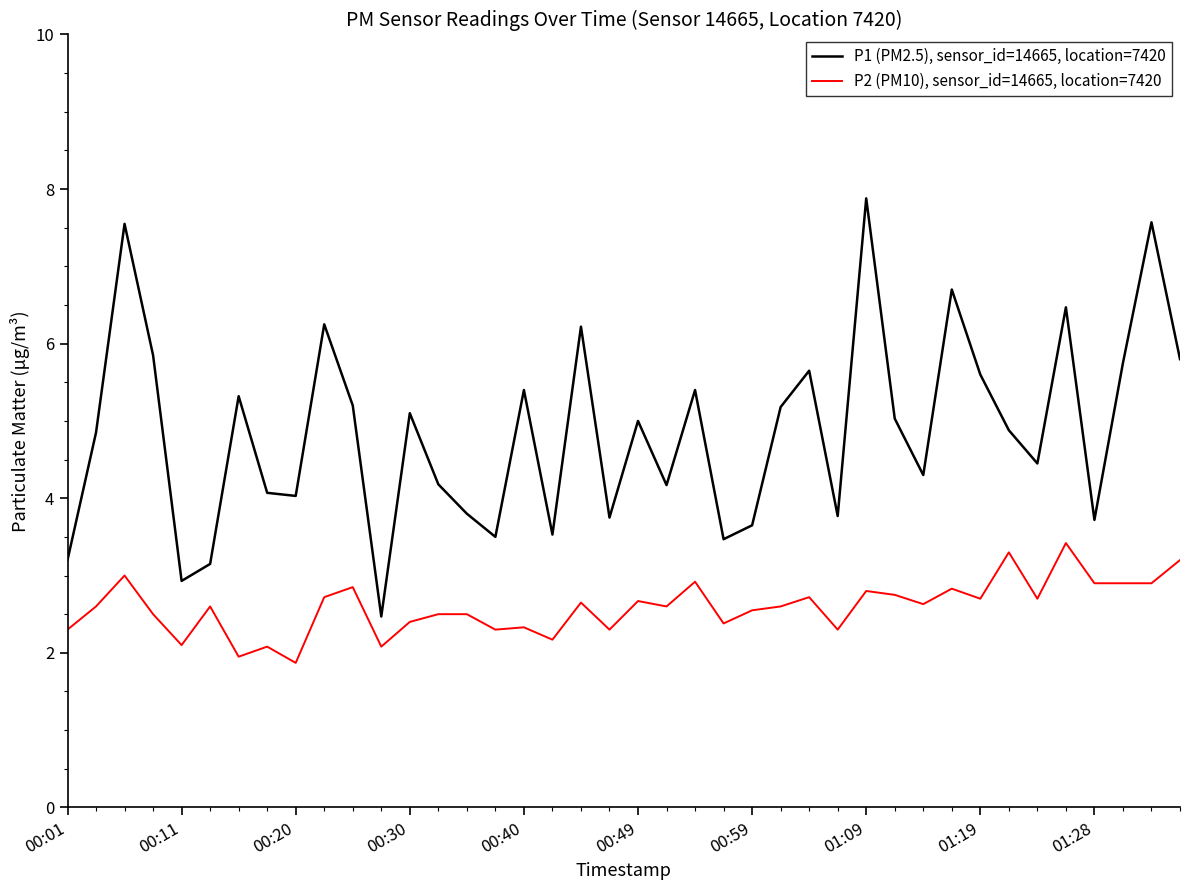

What is the maximum value for P1 (PM2.5), sensor_id=14665, location=7420?

7.9